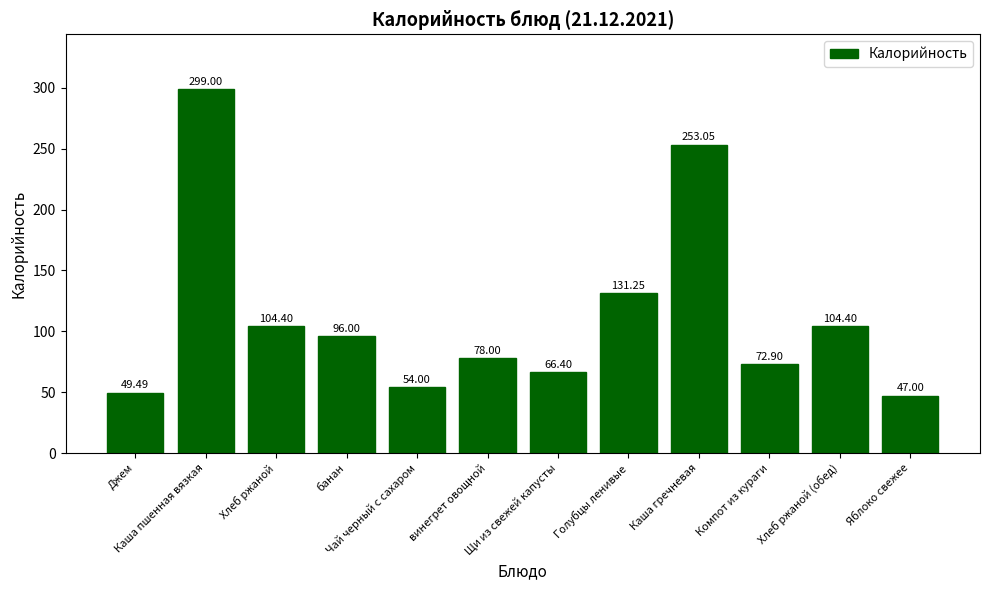

What is the label of the 8th bar from the left?

Голубцы ленивые